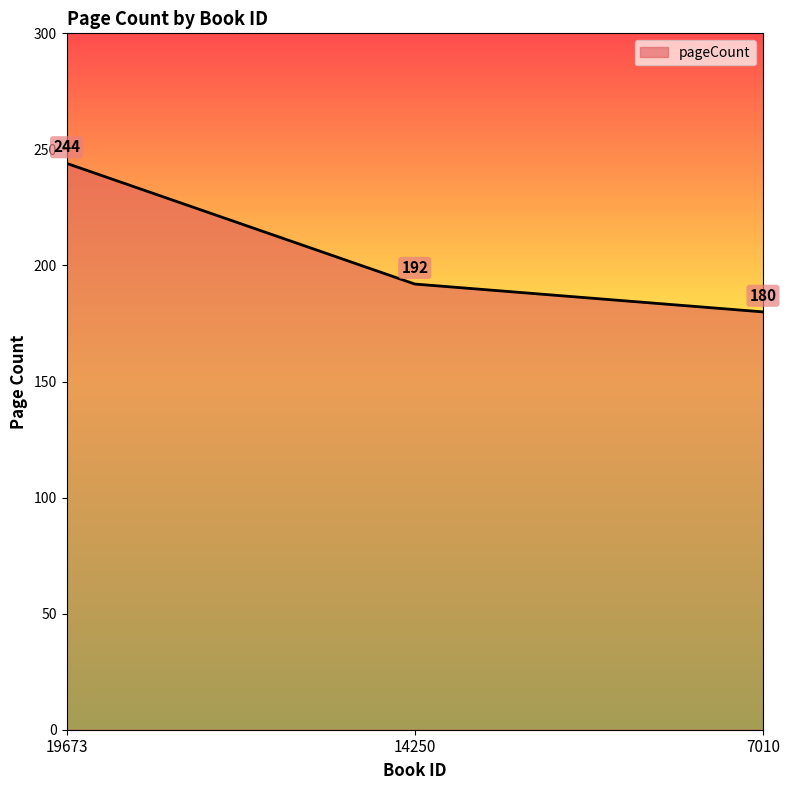

Which category has the lowest value across all series?

7010